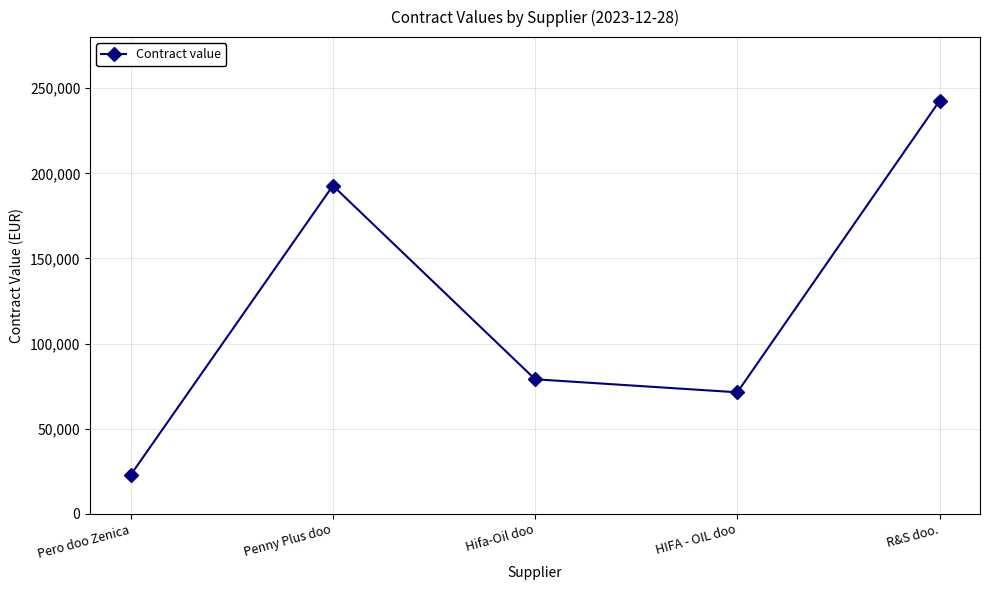

What is the label of the 3rd point from the left?

Hifa-Oil doo